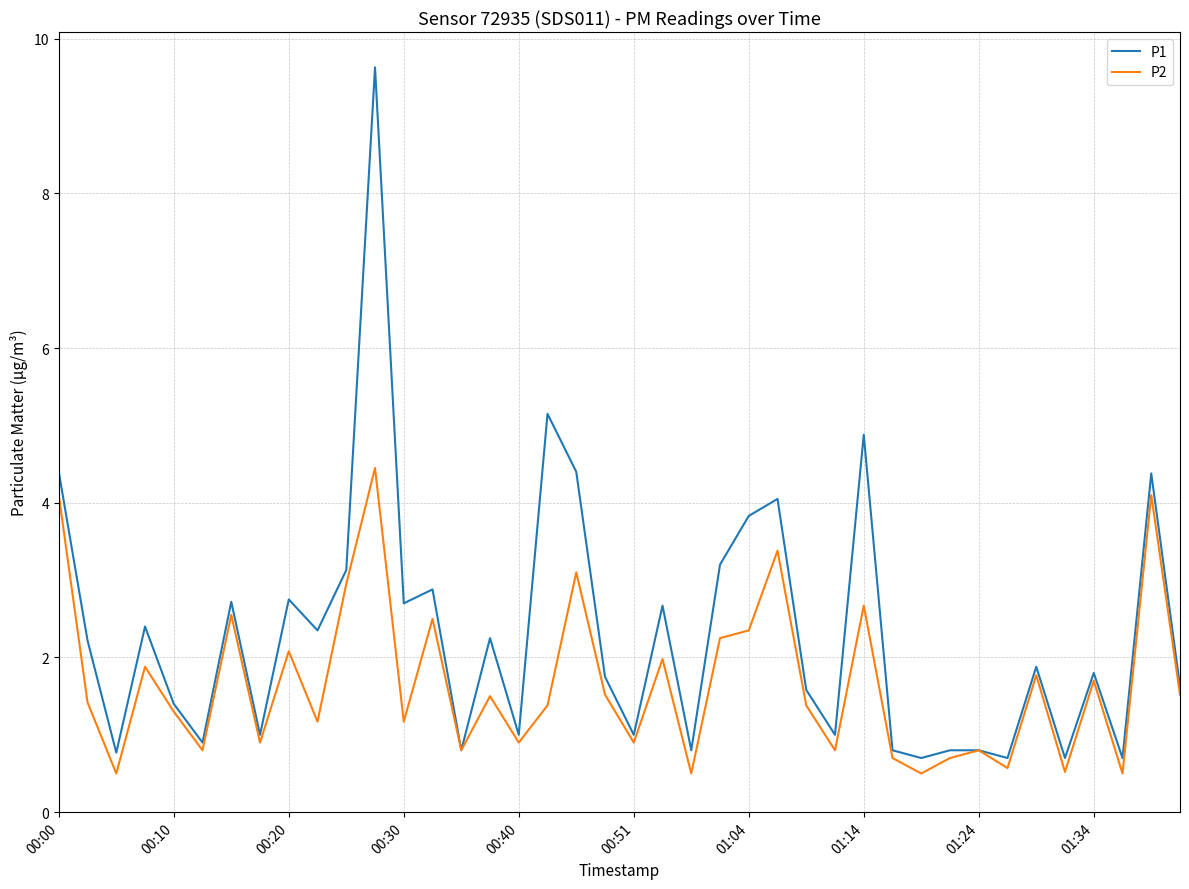

Which series has the largest total across all categories?

P1